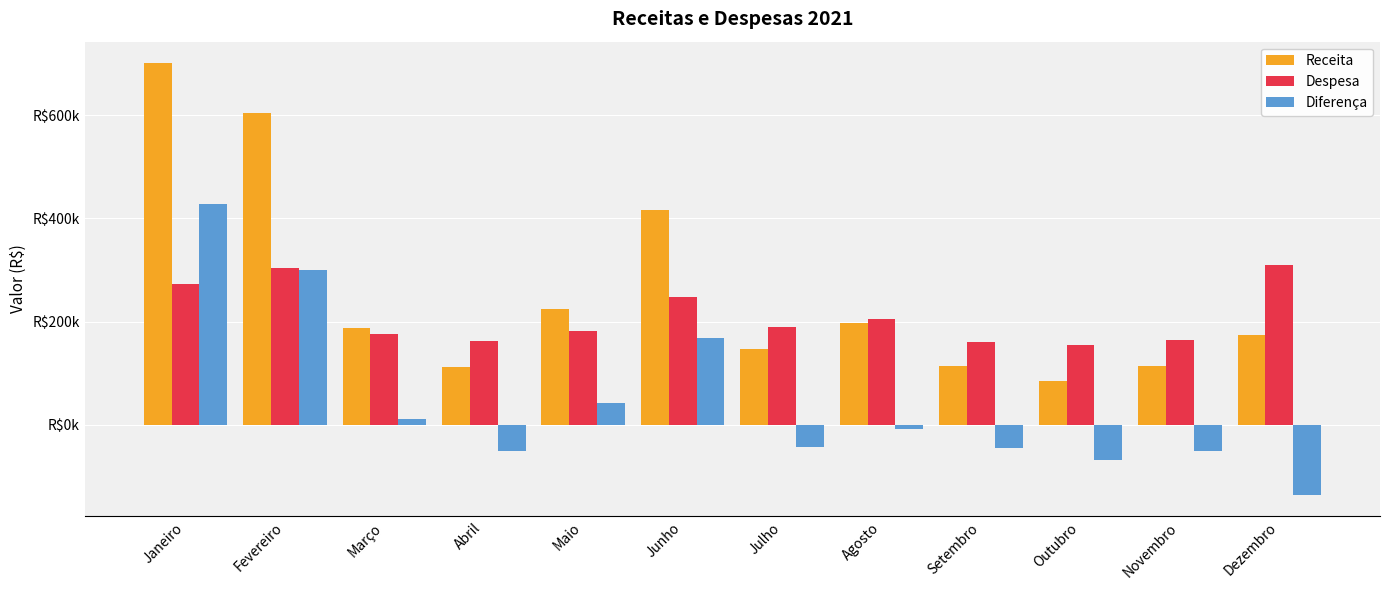

What are all the series names shown in the legend?

Receita, Despesa, Diferença